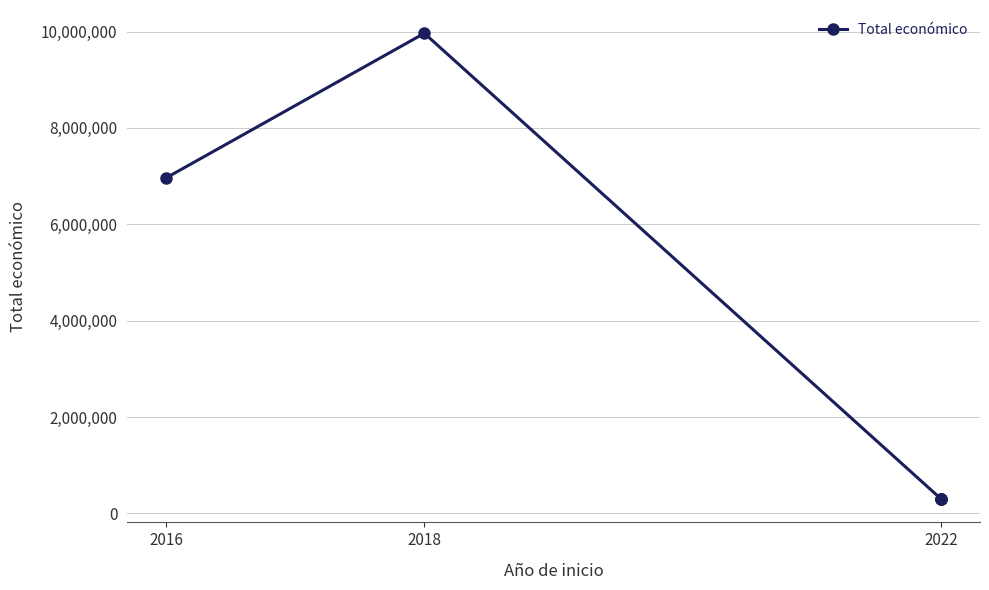

How many lines are shown in the chart?

1